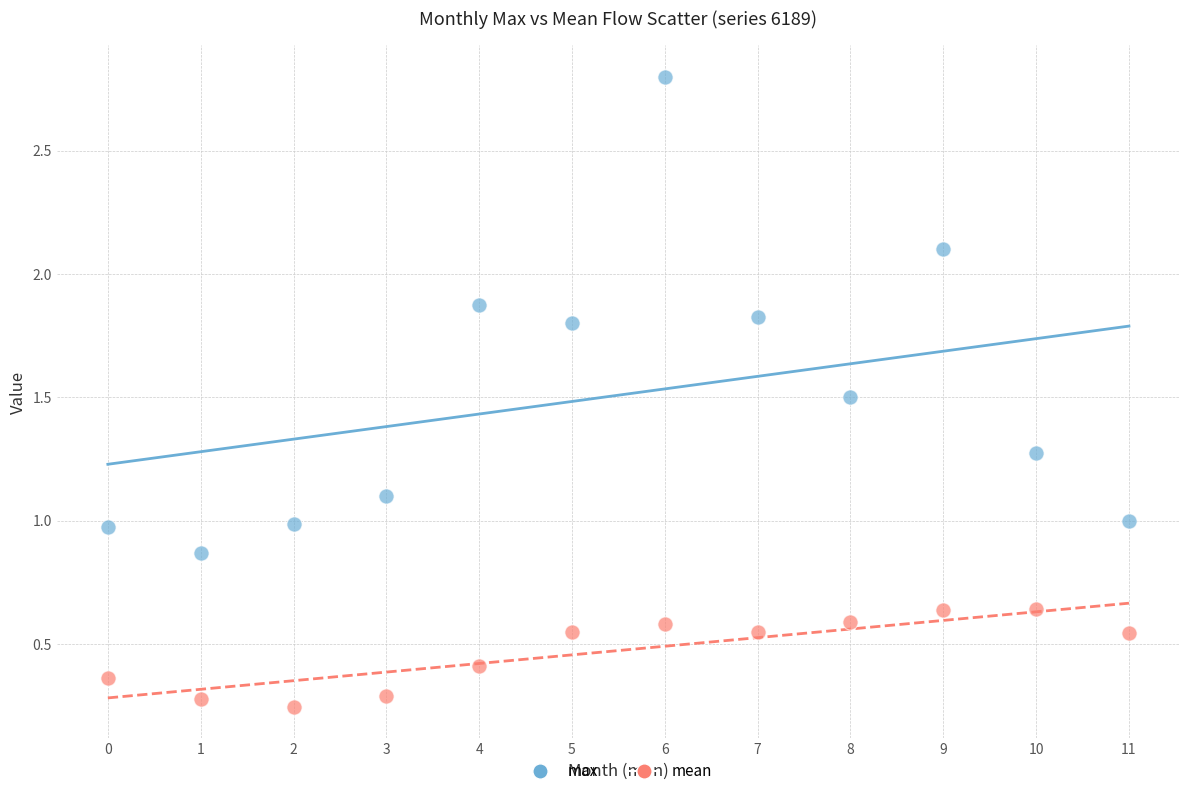

Which series contains the highest Y value?

max